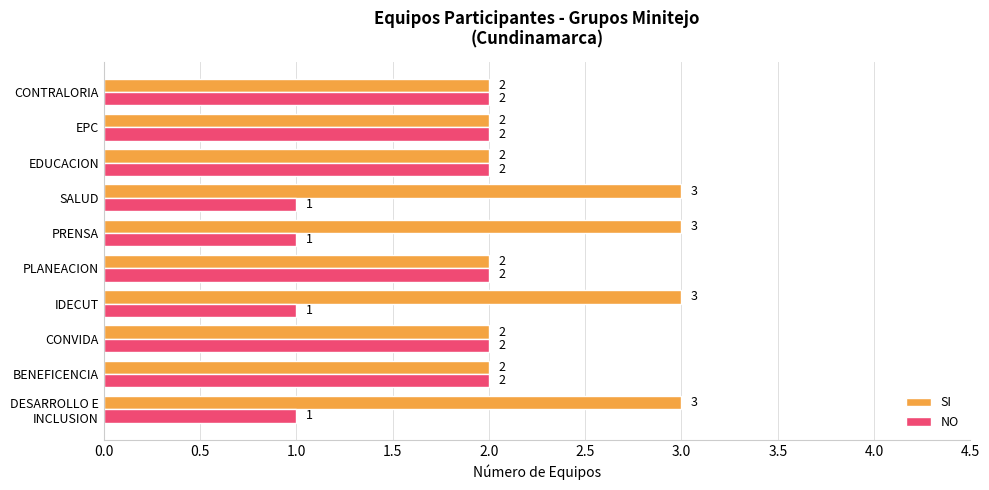

How many NO values are between 1 and 2?

10